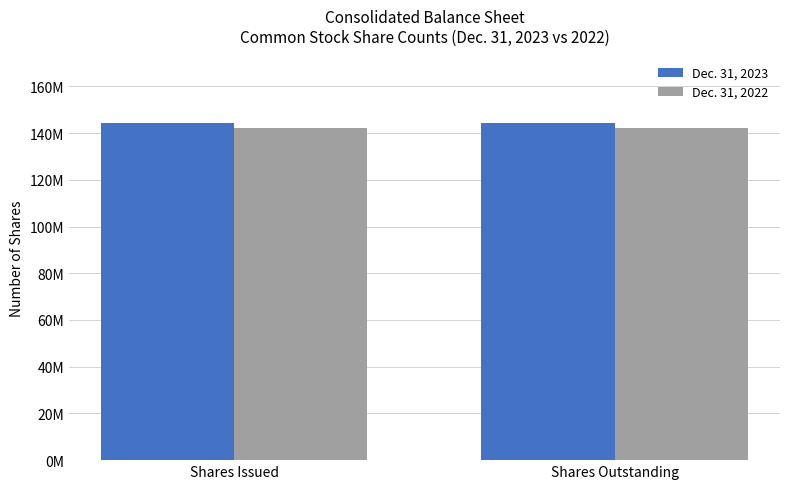

Which label corresponds to the largest value in the chart?

Shares Issued